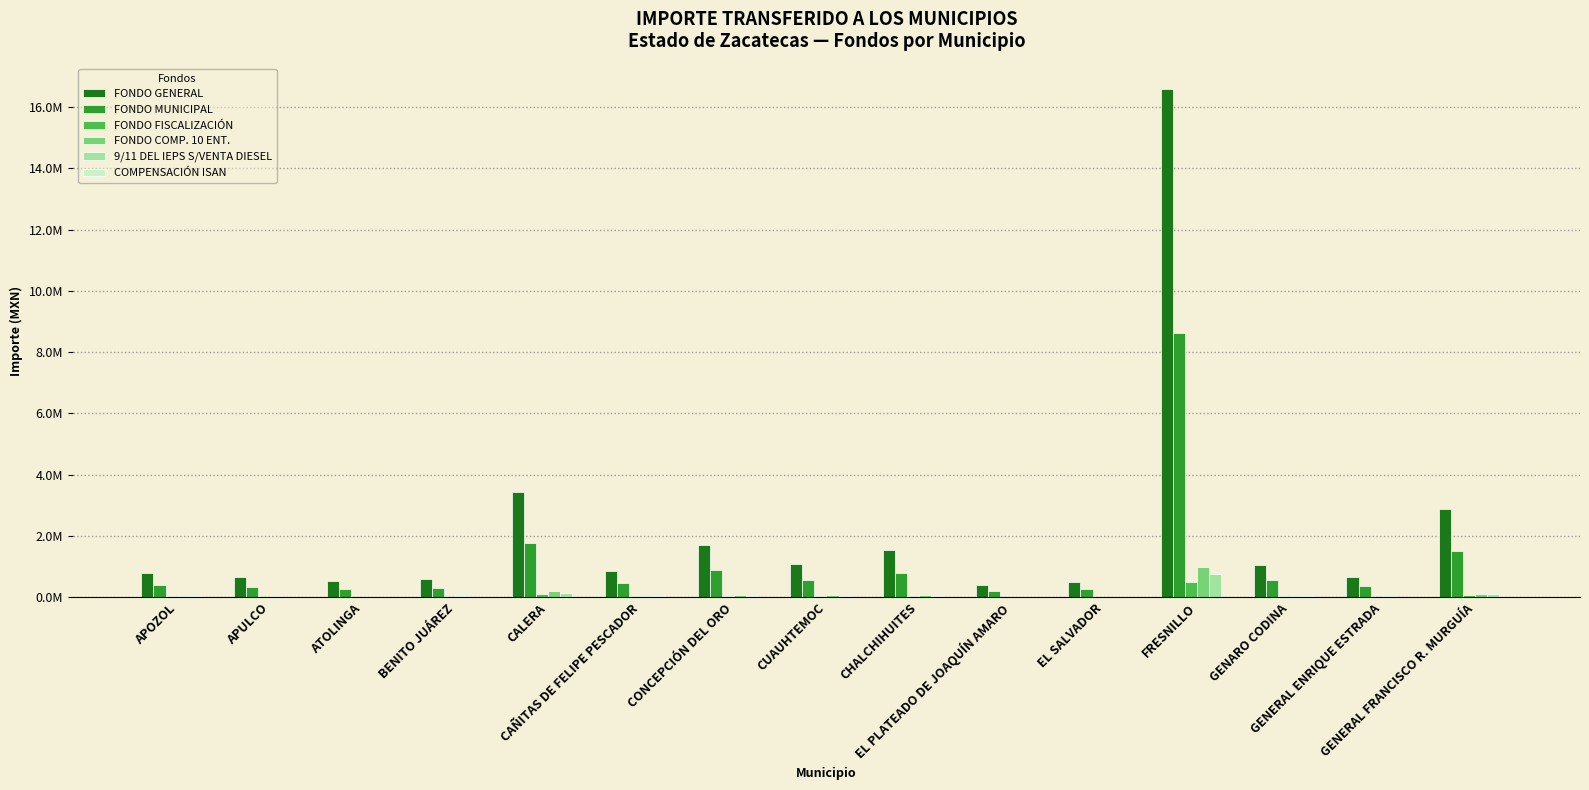

Reading right to left, what are all the values shown in this chart?

FONDO GENERAL: GENERAL FRANCISCO R. MURGUÍA=2876672	GENERAL ENRIQUE ESTRADA=674844	GENARO CODINA=1049848	FRESNILLO=16588144	EL SALVADOR=498760	EL PLATEADO DE JOAQUÍN AMARO=409407	CHALCHIHUITES=1547788	CUAUHTEMOC=1092930	CONCEPCIÓN DEL ORO=1699220	CAÑITAS DE FELIPE PESCADOR=863144	CALERA=3425470	BENITO JUÁREZ=605814	ATOLINGA=514709	APULCO=669188	APOZOL=780985
FONDO MUNICIPAL: GENERAL FRANCISCO R. MURGUÍA=1497795	GENERAL ENRIQUE ESTRADA=351371	GENARO CODINA=546625	FRESNILLO=8636943	EL SALVADOR=259689	EL PLATEADO DE JOAQUÍN AMARO=213166	CHALCHIHUITES=805887	CUAUHTEMOC=569056	CONCEPCIÓN DEL ORO=884732	CAÑITAS DE FELIPE PESCADOR=449412	CALERA=1783538	BENITO JUÁREZ=315429	ATOLINGA=267993	APULCO=348426	APOZOL=406636
FONDO FISCALIZACIÓN: GENERAL FRANCISCO R. MURGUÍA=88948	GENERAL ENRIQUE ESTRADA=20866	GENARO CODINA=32462	FRESNILLO=512910	EL SALVADOR=15422	EL PLATEADO DE JOAQUÍN AMARO=12659	CHALCHIHUITES=47858	CUAUHTEMOC=33794	CONCEPCIÓN DEL ORO=52540	CAÑITAS DE FELIPE PESCADOR=26689	CALERA=105917	BENITO JUÁREZ=18732	ATOLINGA=15915	APULCO=20692	APOZOL=24148
FONDO COMP. 10 ENT.: GENERAL FRANCISCO R. MURGUÍA=119094	GENERAL ENRIQUE ESTRADA=30509	GENARO CODINA=44319	FRESNILLO=997791	EL SALVADOR=16320	EL PLATEADO DE JOAQUÍN AMARO=11527	CHALCHIHUITES=64717	CUAUHTEMOC=60760	CONCEPCIÓN DEL ORO=61466	CAÑITAS DE FELIPE PESCADOR=41322	CALERA=192880	BENITO JUÁREZ=24583	ATOLINGA=16836	APULCO=27379	APOZOL=33590
9/11 DEL IEPS S/VENTA DIESEL: GENERAL FRANCISCO R. MURGUÍA=92242	GENERAL ENRIQUE ESTRADA=23630	GENARO CODINA=34326	FRESNILLO=772813	EL SALVADOR=12640	EL PLATEADO DE JOAQUÍN AMARO=8928	CHALCHIHUITES=50125	CUAUHTEMOC=47060	CONCEPCIÓN DEL ORO=47607	CAÑITAS DE FELIPE PESCADOR=32005	CALERA=149390	BENITO JUÁREZ=19040	ATOLINGA=13040	APULCO=21205	APOZOL=26017
COMPENSACIÓN ISAN: GENERAL FRANCISCO R. MURGUÍA=3929	GENERAL ENRIQUE ESTRADA=922	GENARO CODINA=1434	FRESNILLO=22658	EL SALVADOR=681	EL PLATEADO DE JOAQUÍN AMARO=559	CHALCHIHUITES=2114	CUAUHTEMOC=1493	CONCEPCIÓN DEL ORO=2321	CAÑITAS DE FELIPE PESCADOR=1179	CALERA=4679	BENITO JUÁREZ=827	ATOLINGA=703	APULCO=914	APOZOL=1067